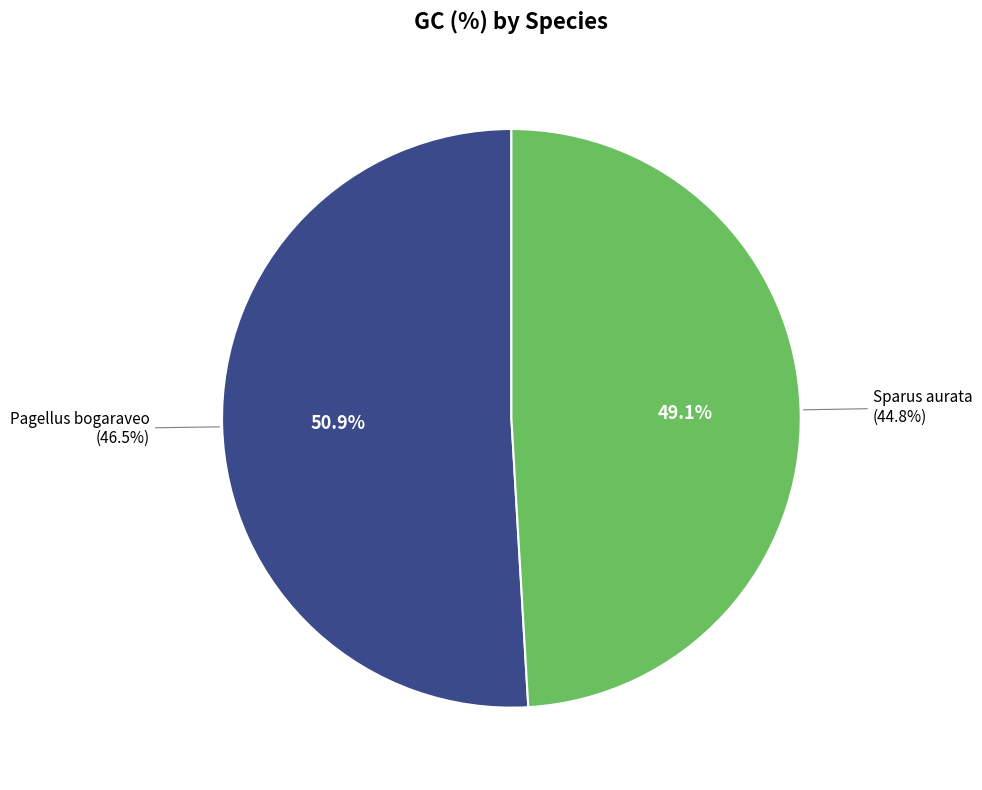

What is the change in value from Pagellus bogaraveo to Sparus aurata?

-1.7